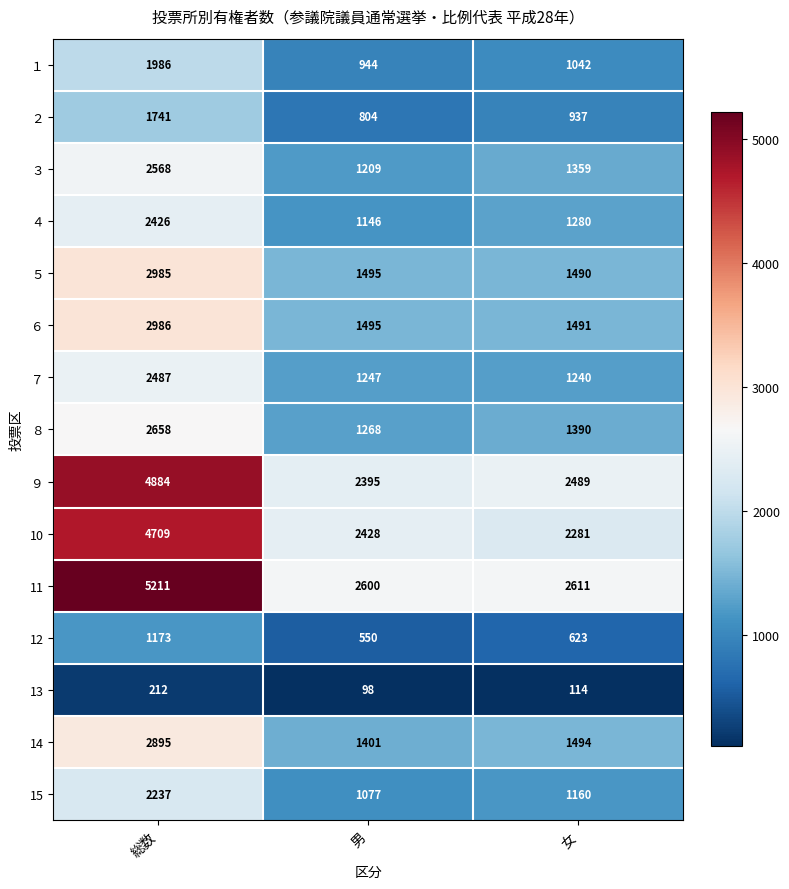

What is the minimum value shown in the chart?

98